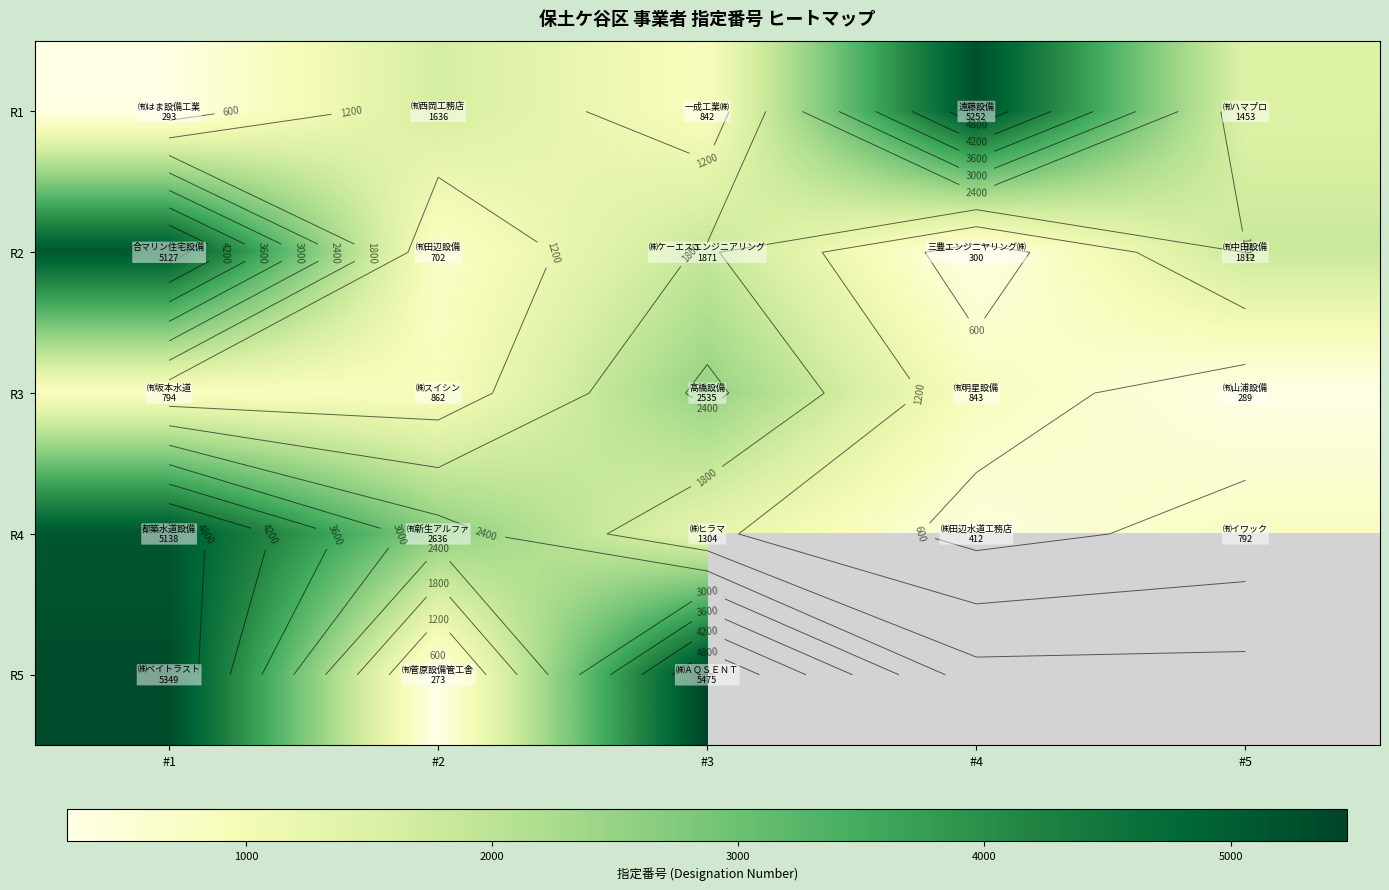

What is the lowest value of the R4 series?

412.0